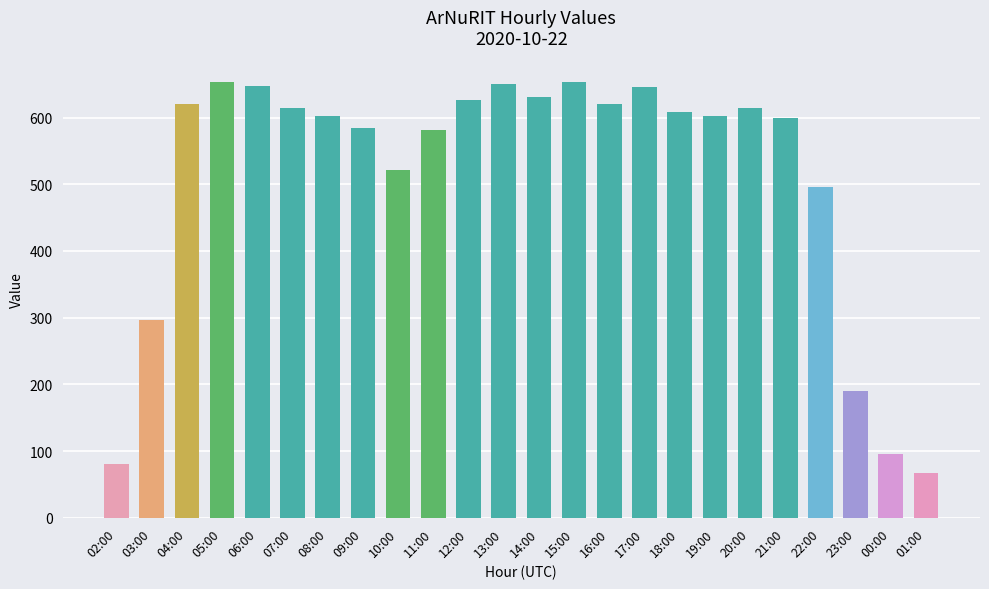

What is the ratio of the value at 09:00 to the value at 11:00?

1.0